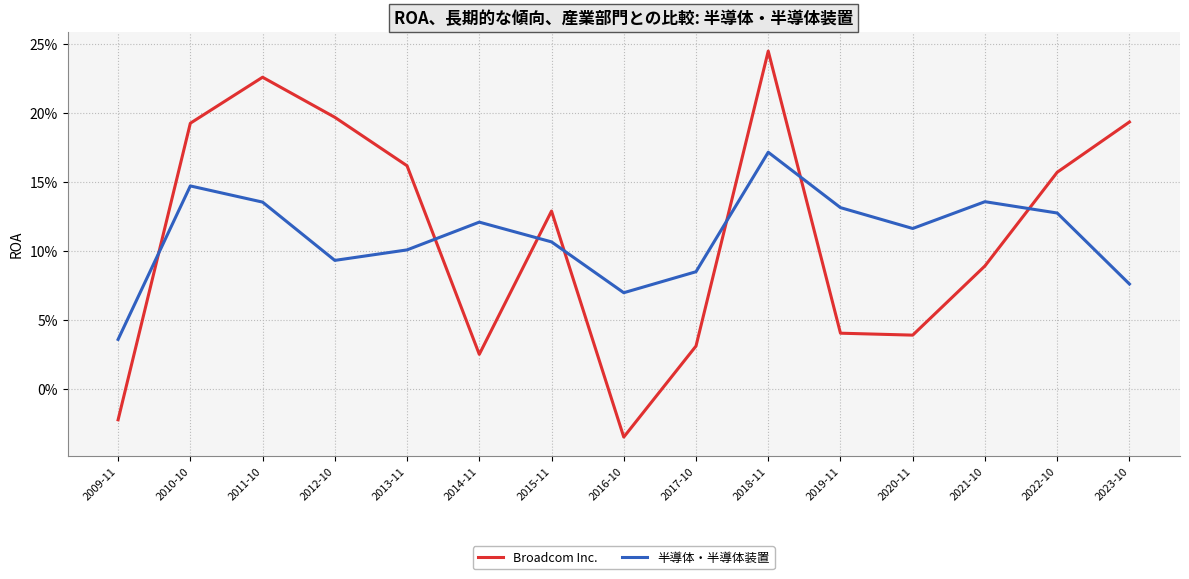

At how many categories does at least one series exceed 0?

15